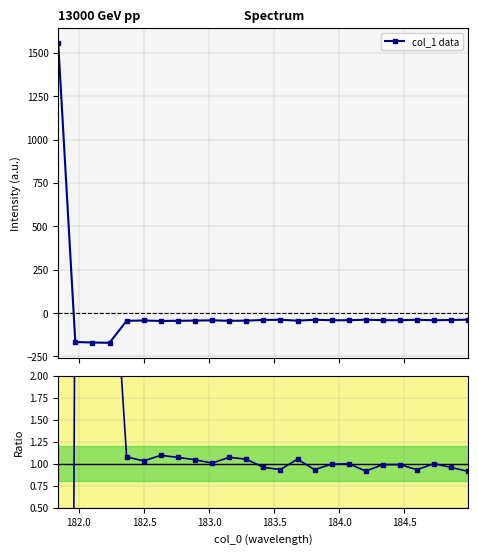

What is the lowest value of the Ratio to ref series?

-37.2